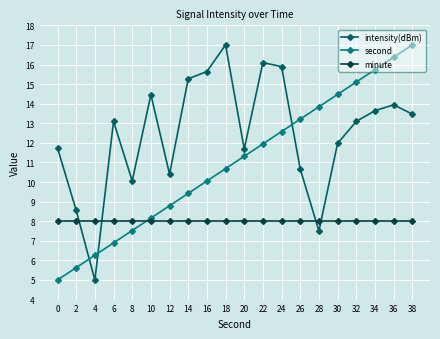

The value of second at 26 is 20.8. True or false?

False